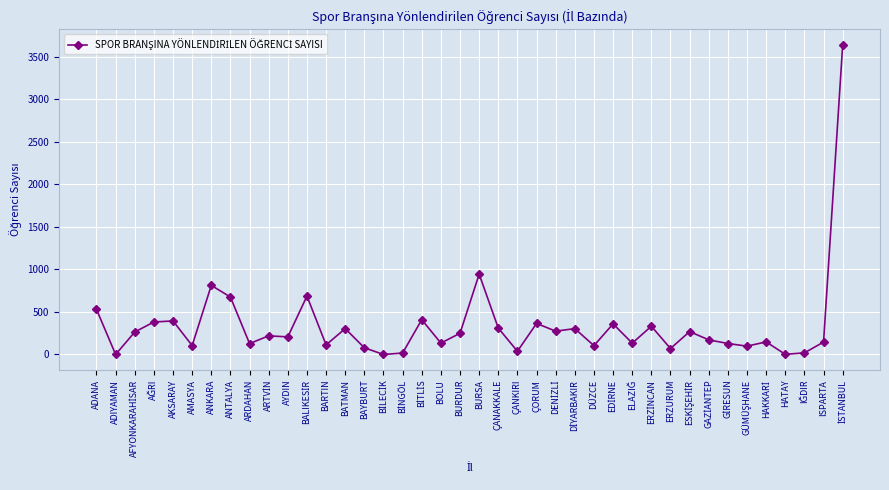

What is the value of the 6th point from the left?

105